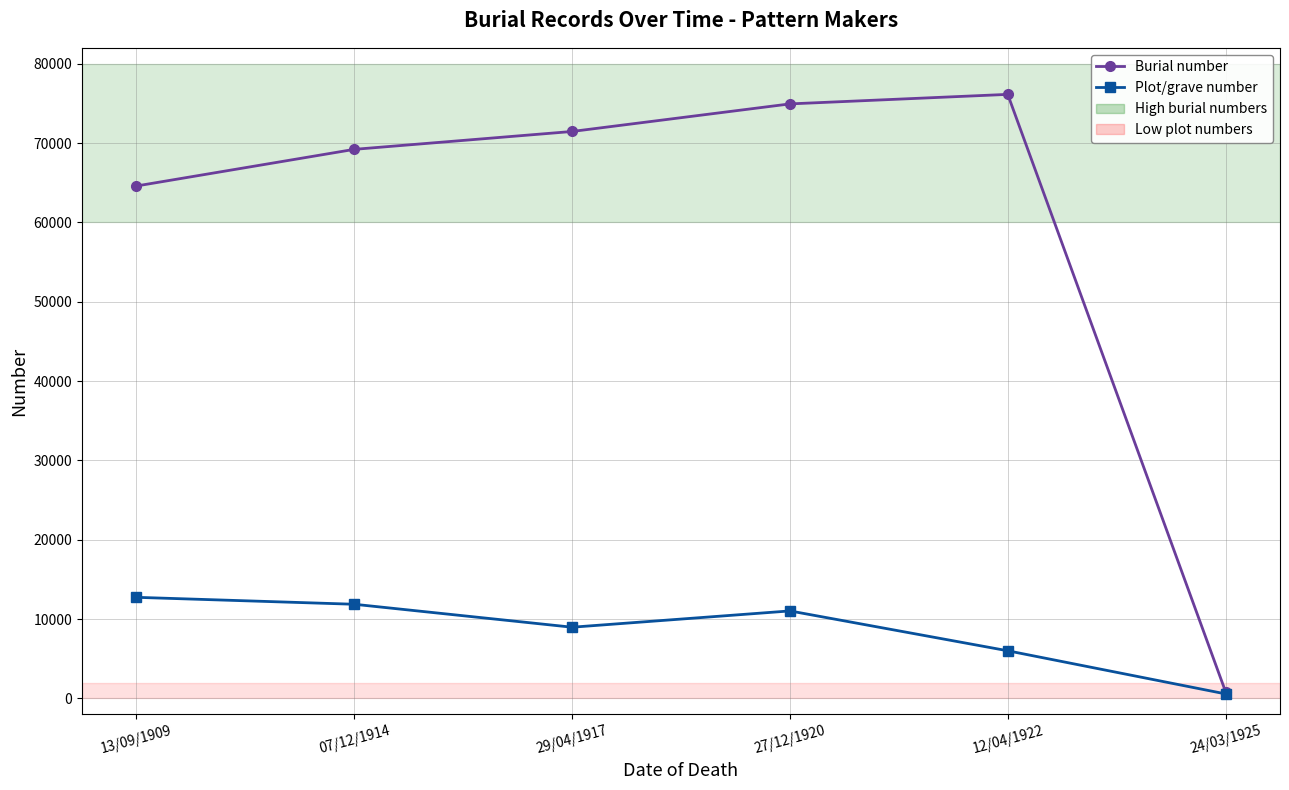

List the series in order of their overall mean, highest first.

Burial number, Plot/grave number